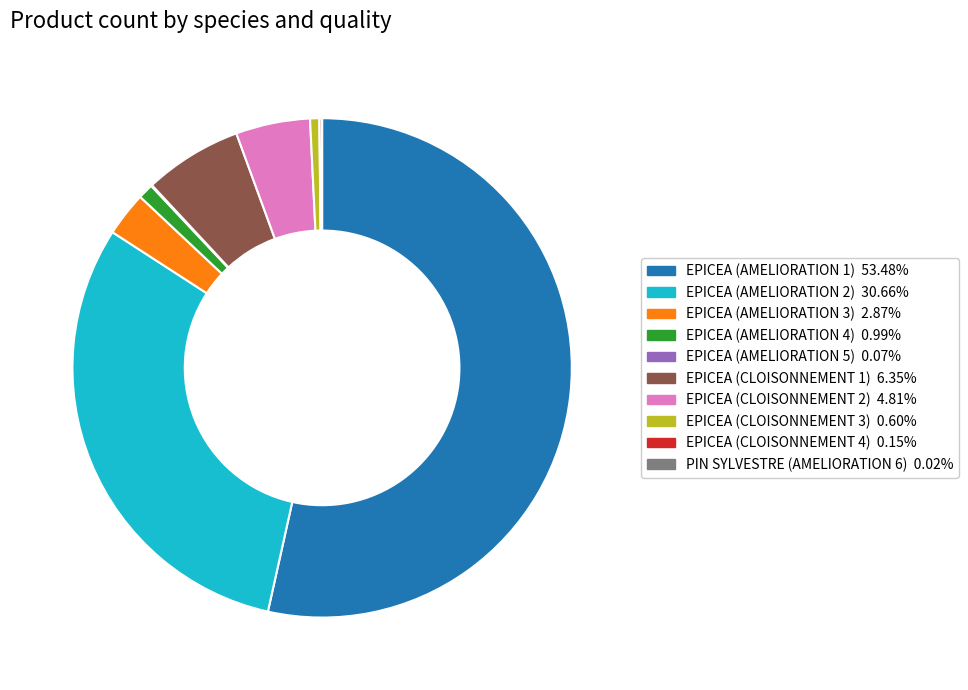

Does any single category account for the majority?

Yes